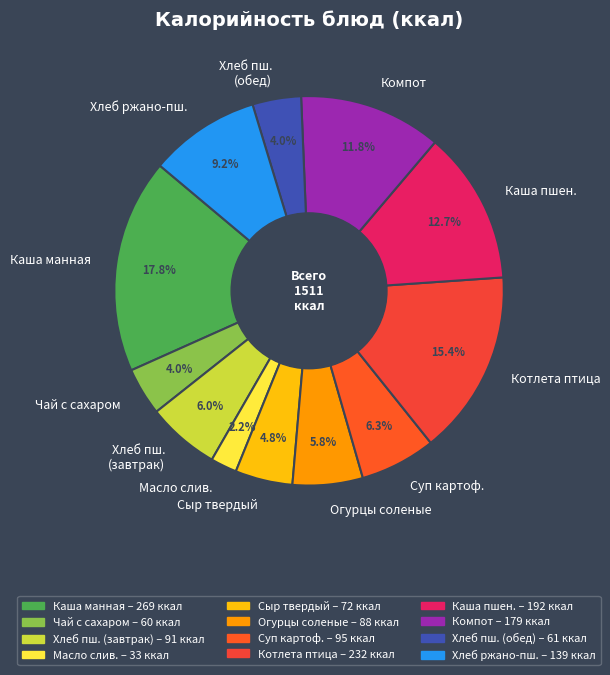

Which has a higher value, Чай с сахаром or Компот?

Компот